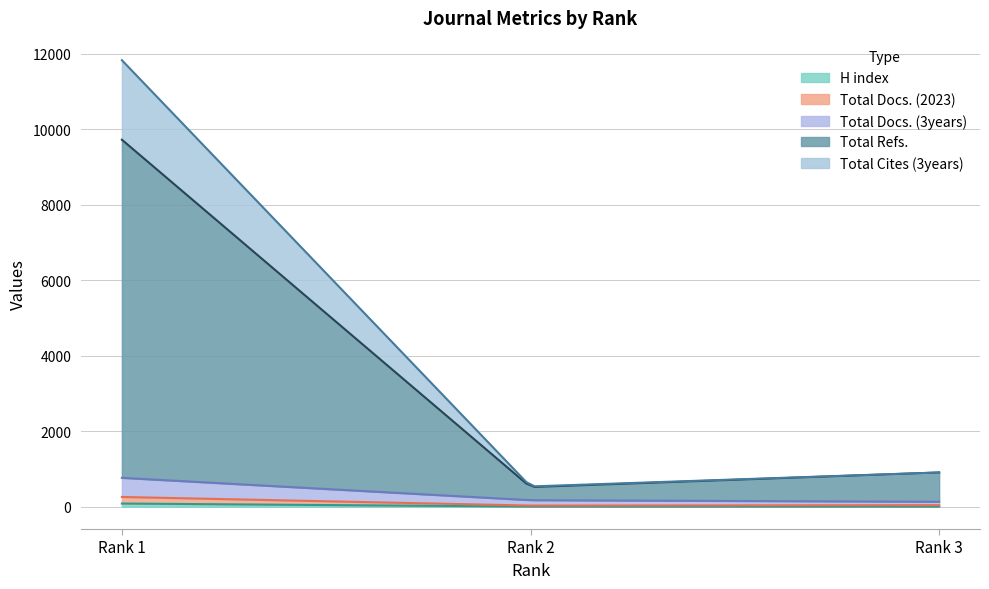

Where is H index nearest to the value 43?

Rank 2